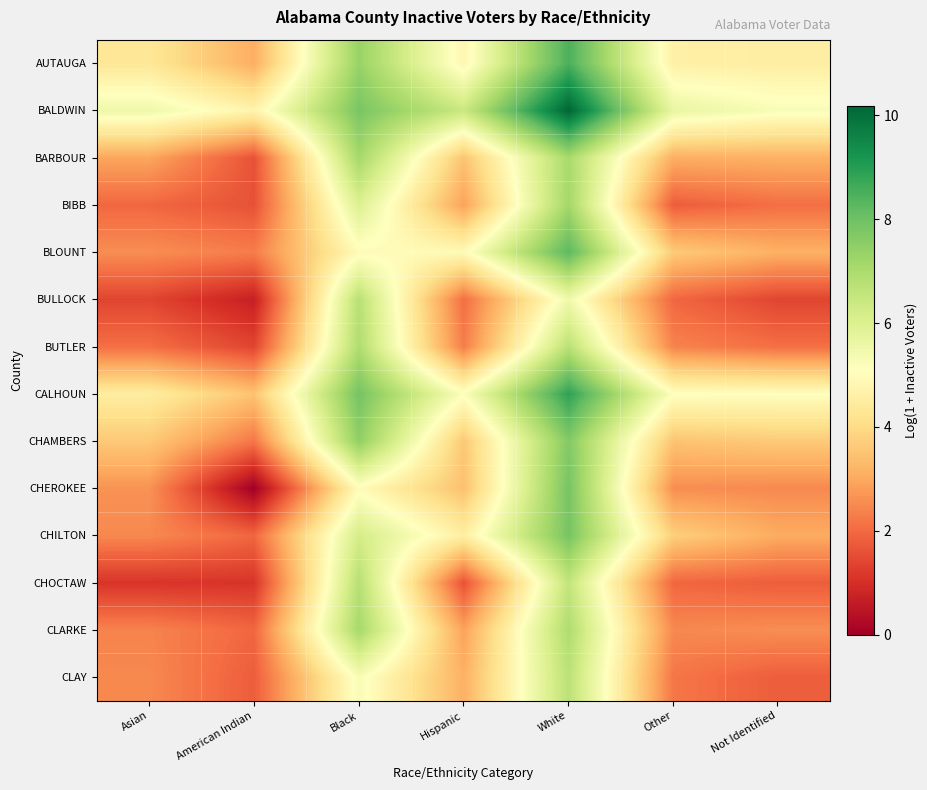

Reading left to right, list all the values displayed in this chart.

AUTAUGA: Asian=4.3	American Indian=3.1	Black=7.3	Hispanic=4.8	White=8.5	Other=4.6	Not Identified=4.6
BALDWIN: Asian=5.5	American Indian=4.7	Black=7.8	Hispanic=6.4	White=10.2	Other=5.7	Not Identified=5.2
BARBOUR: Asian=2.9	American Indian=1.6	Black=7.1	Hispanic=3.5	White=7.1	Other=3.1	Not Identified=3.1
BIBB: Asian=1.9	American Indian=1.6	Black=6.0	Hispanic=2.9	White=7.1	Other=1.8	Not Identified=2.1
BLOUNT: Asian=2.6	American Indian=2.3	Black=5.0	Hispanic=4.9	White=8.3	Other=3.6	Not Identified=3.1
BULLOCK: Asian=1.4	American Indian=0.7	Black=6.8	Hispanic=2.1	White=5.5	Other=1.9	Not Identified=1.4
BUTLER: Asian=2.1	American Indian=1.4	Black=6.9	Hispanic=2.3	White=6.7	Other=2.4	Not Identified=2.1
CALHOUN: Asian=4.5	American Indian=3.5	Black=7.9	Hispanic=5.2	White=8.9	Other=5.1	Not Identified=5.1
CHAMBERS: Asian=3.6	American Indian=2.2	Black=7.5	Hispanic=3.6	White=7.7	Other=3.5	Not Identified=3.6
CHEROKEE: Asian=2.6	American Indian=0.0	Black=5.0	Hispanic=3.4	White=7.9	Other=2.6	Not Identified=2.5
CHILTON: Asian=2.5	American Indian=1.9	Black=6.2	Hispanic=4.6	White=7.9	Other=3.7	Not Identified=3.0
CHOCTAW: Asian=1.1	American Indian=1.1	Black=6.8	Hispanic=1.6	White=6.6	Other=1.9	Not Identified=1.8
CLARKE: Asian=2.4	American Indian=1.9	Black=7.1	Hispanic=2.9	White=6.9	Other=2.5	Not Identified=2.6
CLAY: Asian=2.5	American Indian=1.8	Black=5.3	Hispanic=3.1	White=6.7	Other=2.2	Not Identified=1.8